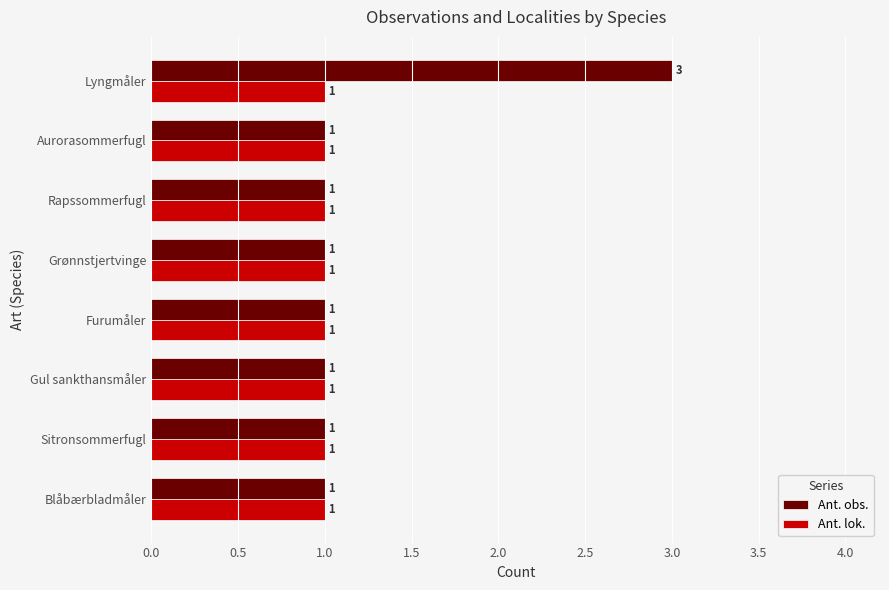

Rank the series by their average value, from lowest to highest.

Ant. lok., Ant. obs.